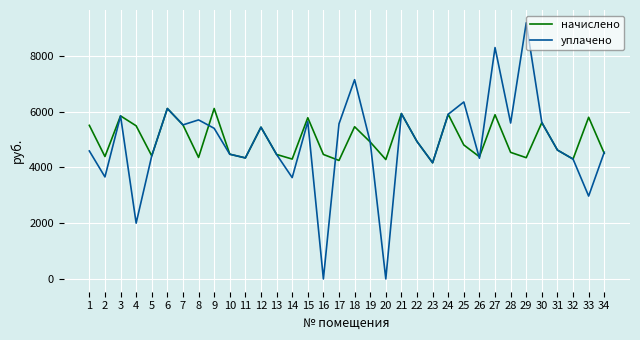

How many lines are shown in the chart?

2